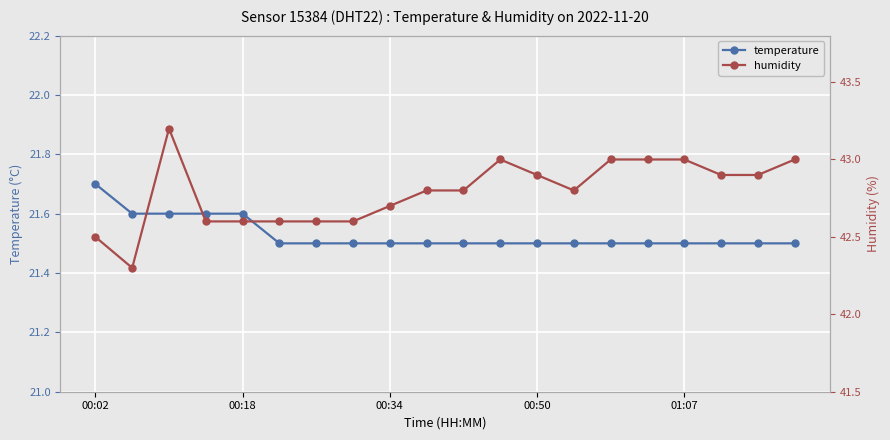

What are all the series names shown in the legend?

temperature, humidity